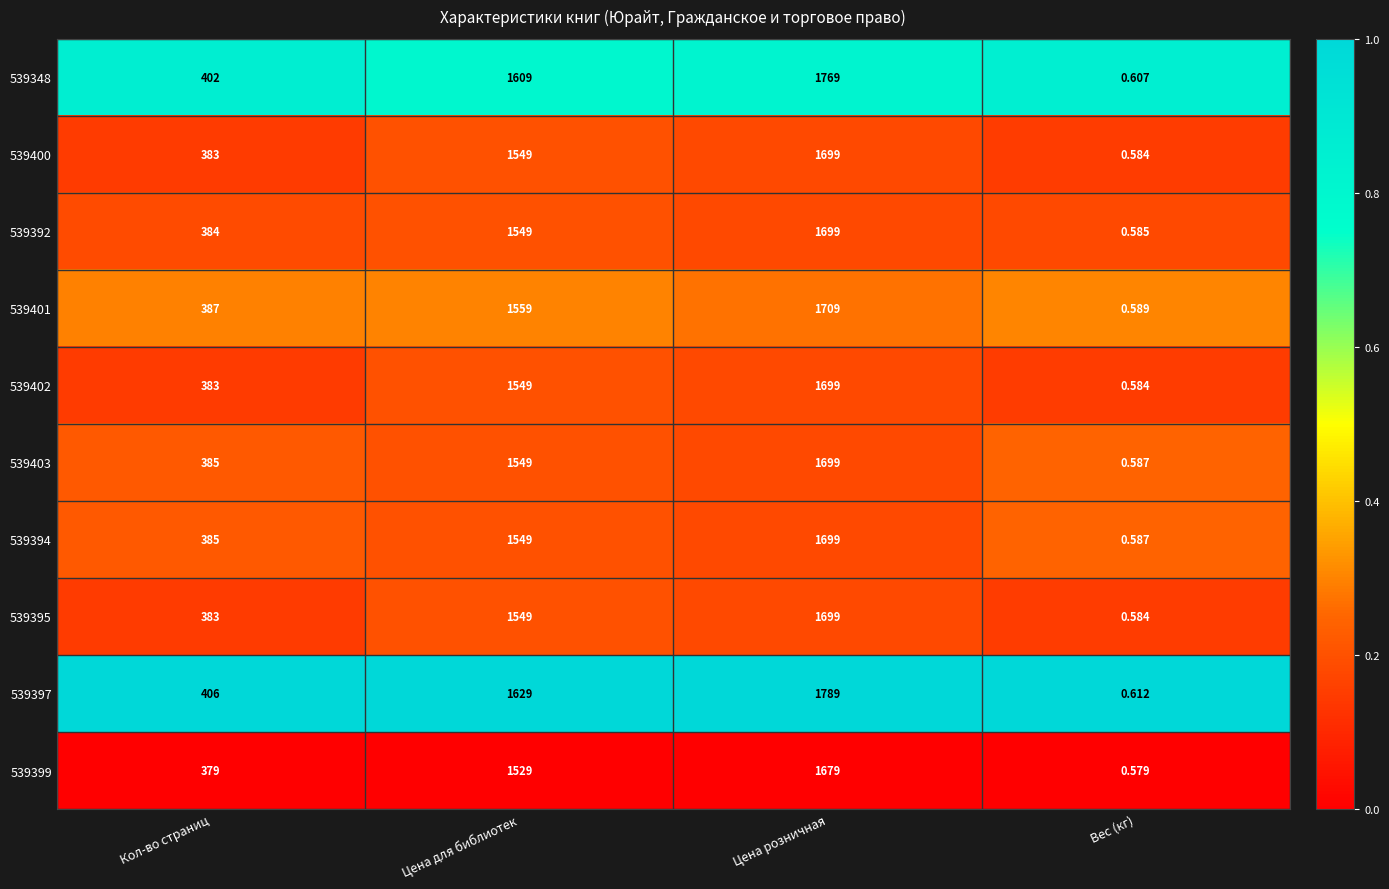

What is the difference between the highest and lowest values at Цена розничная?

110.0